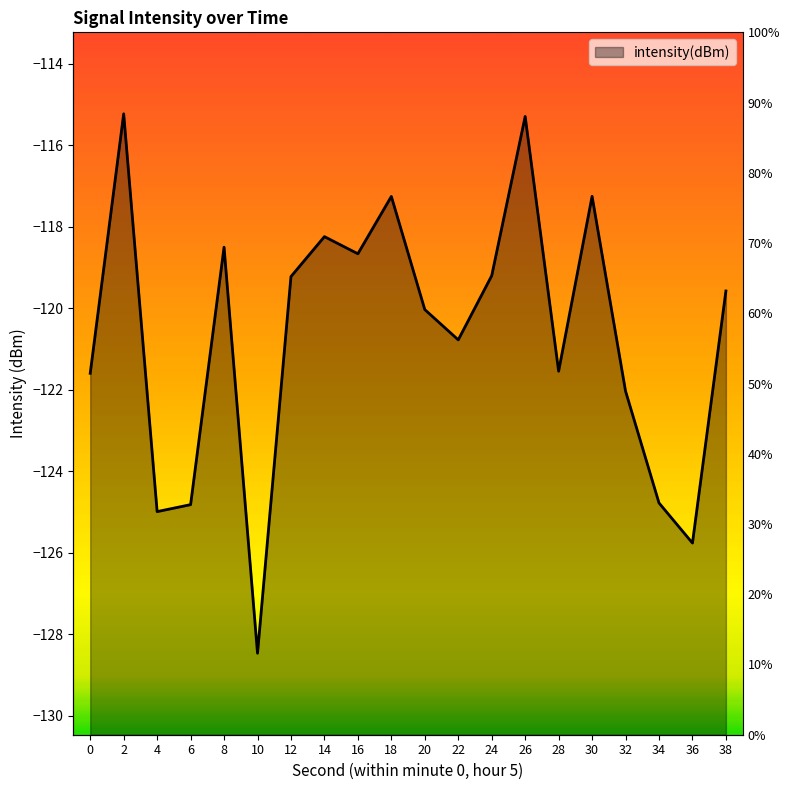

What is the sum of all values?

-2413.3